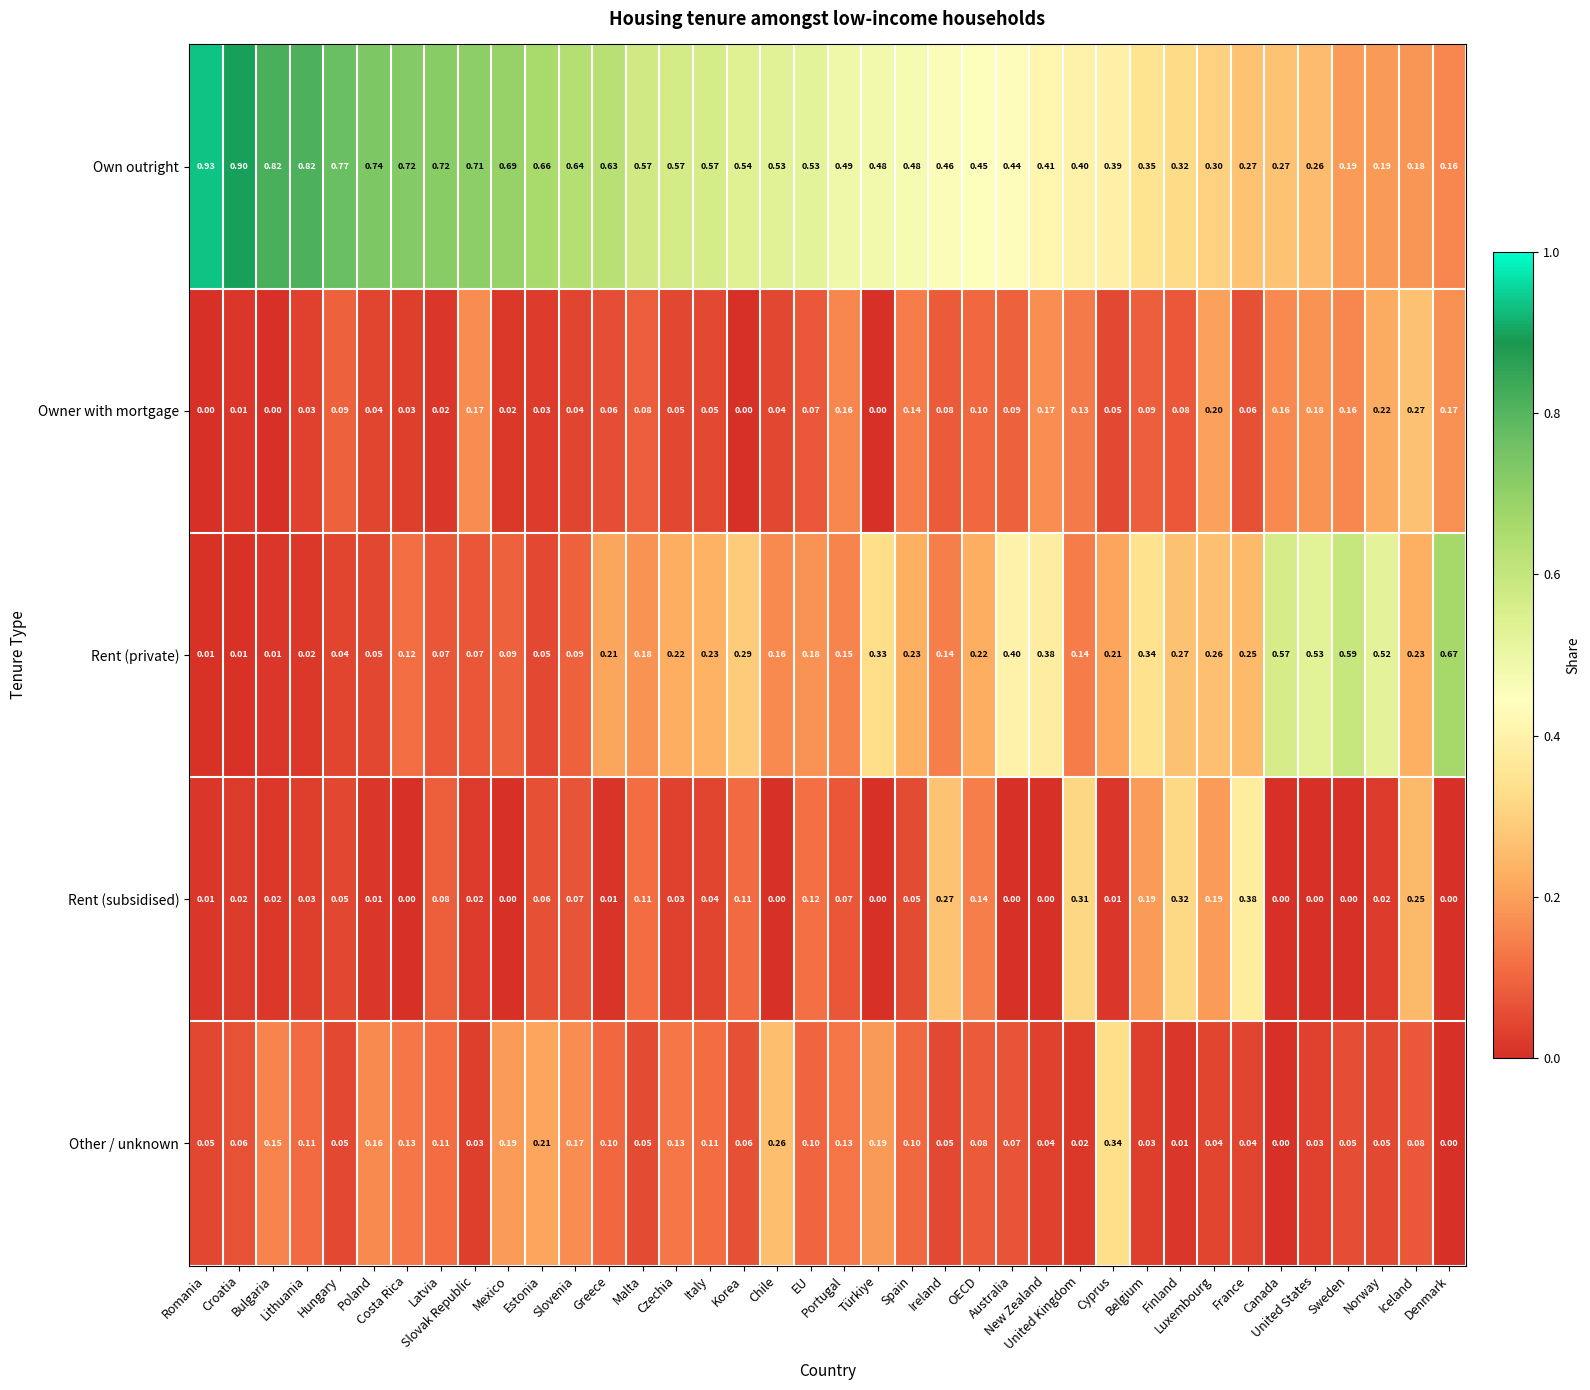

Which series has the widest spread of values?

Own outright